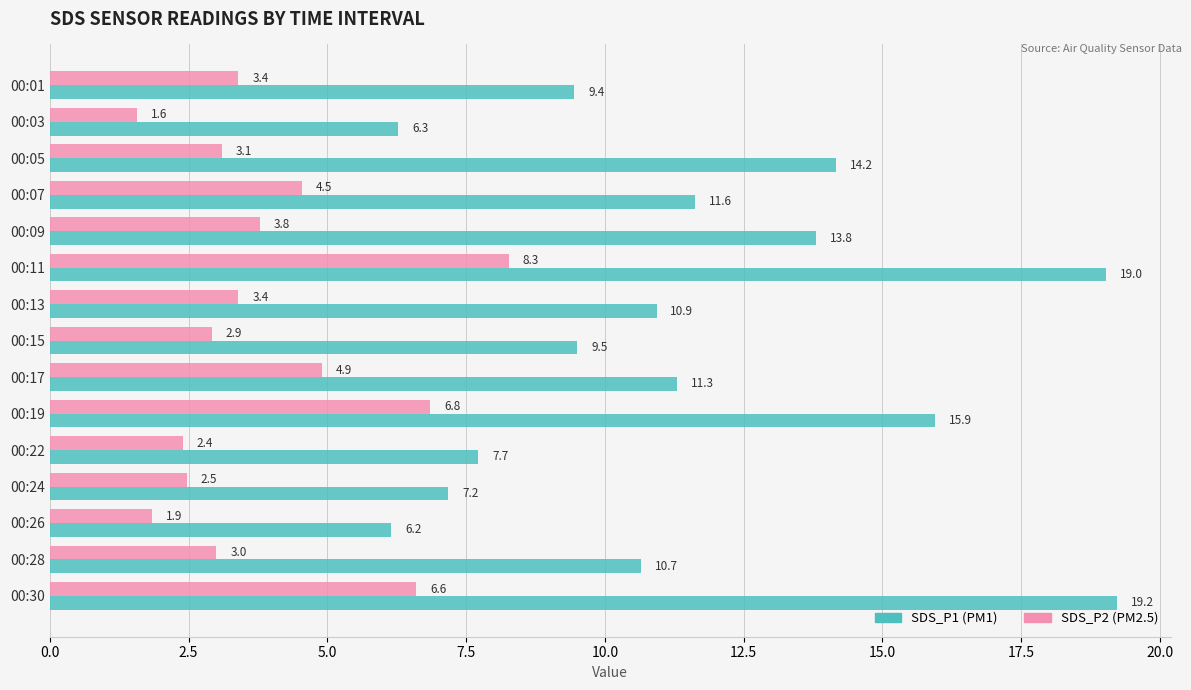

What is the difference between the highest and lowest values at 00:22?

5.3